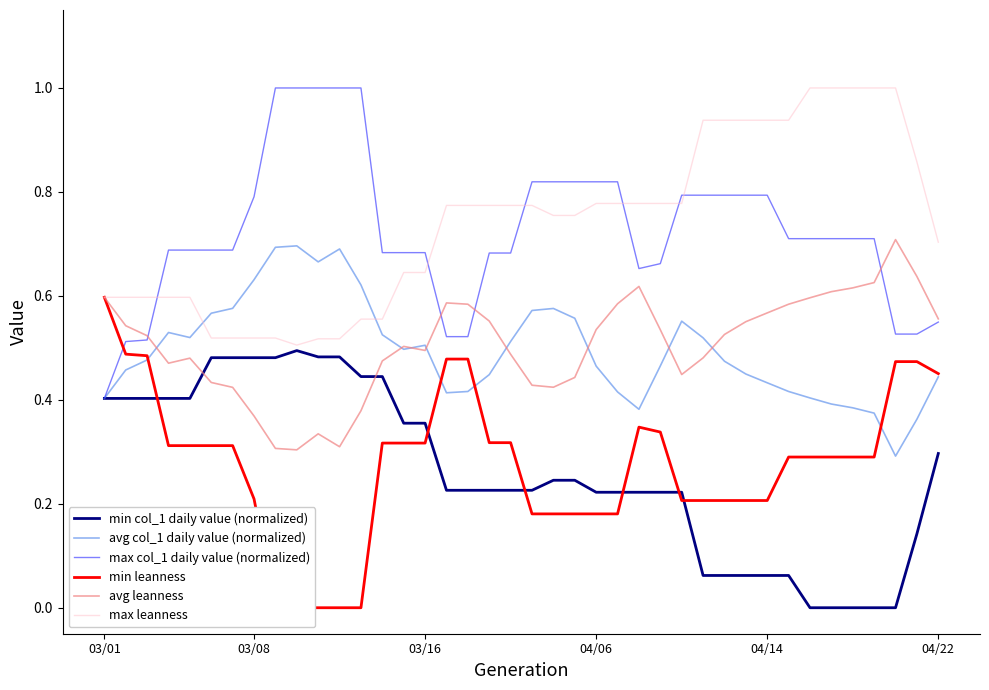

True or false: max col_1 daily value (normalized) and min leanness cross at least once.

True